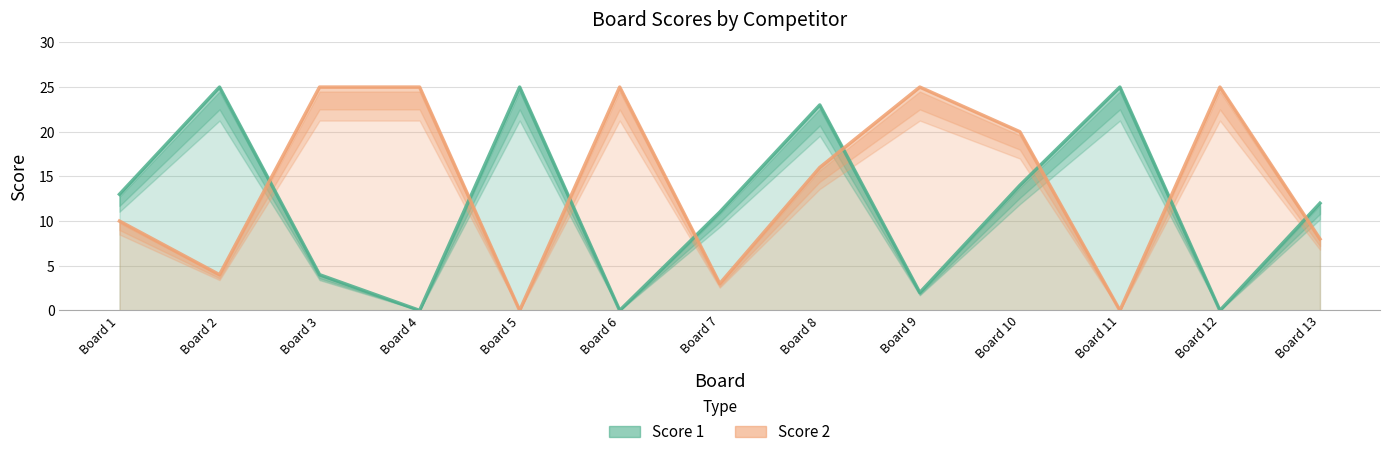

Which category has the highest value across all series?

Board 2